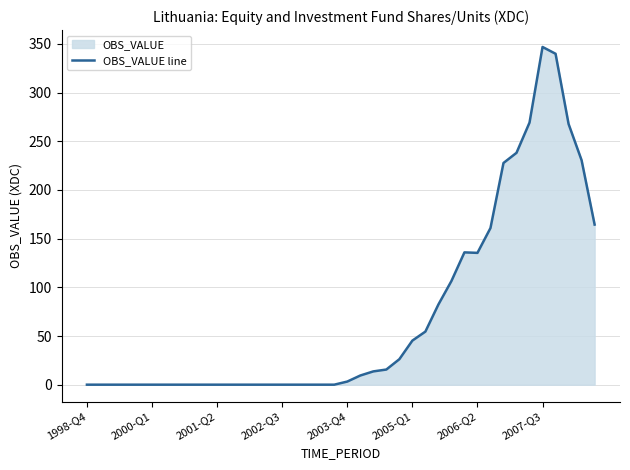

What is the difference between the maximum and minimum values?

346.9